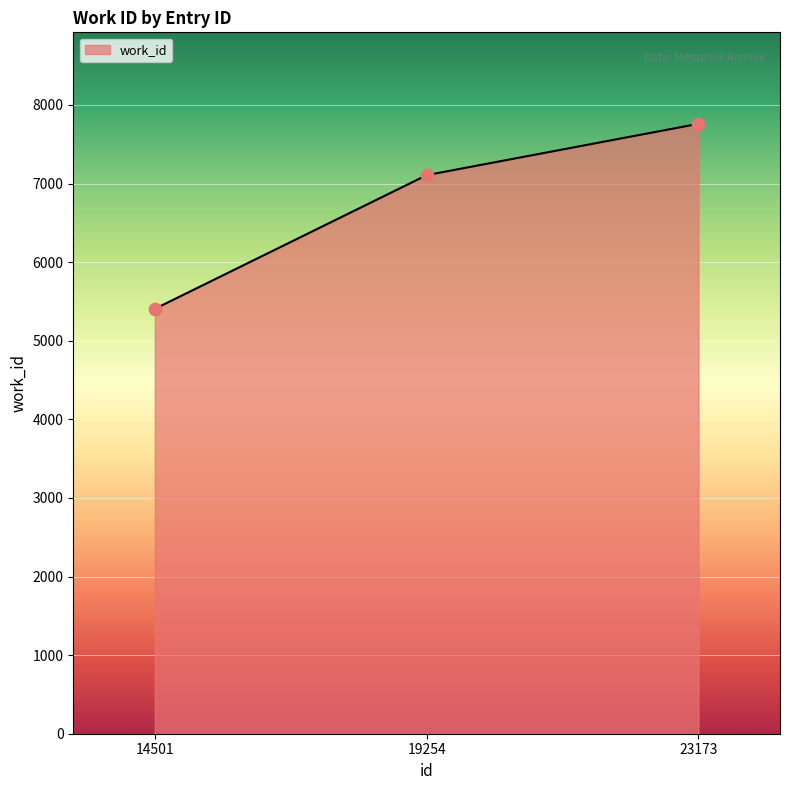

Between 19254 and 14501, which is larger?

19254